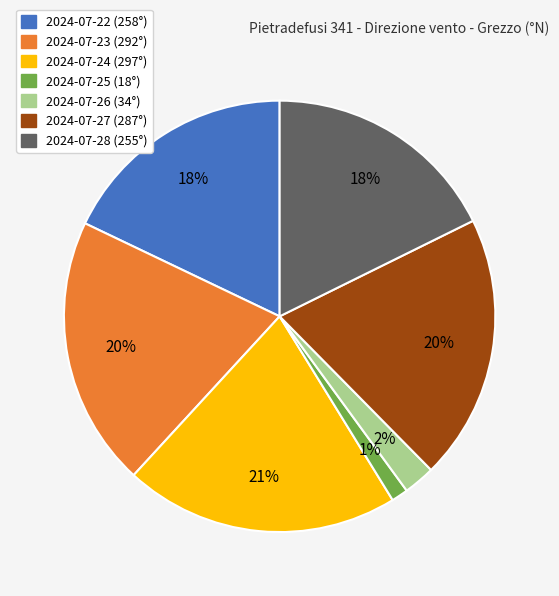

Is the sum of 2024-07-22 and 2024-07-27 greater than half?

No